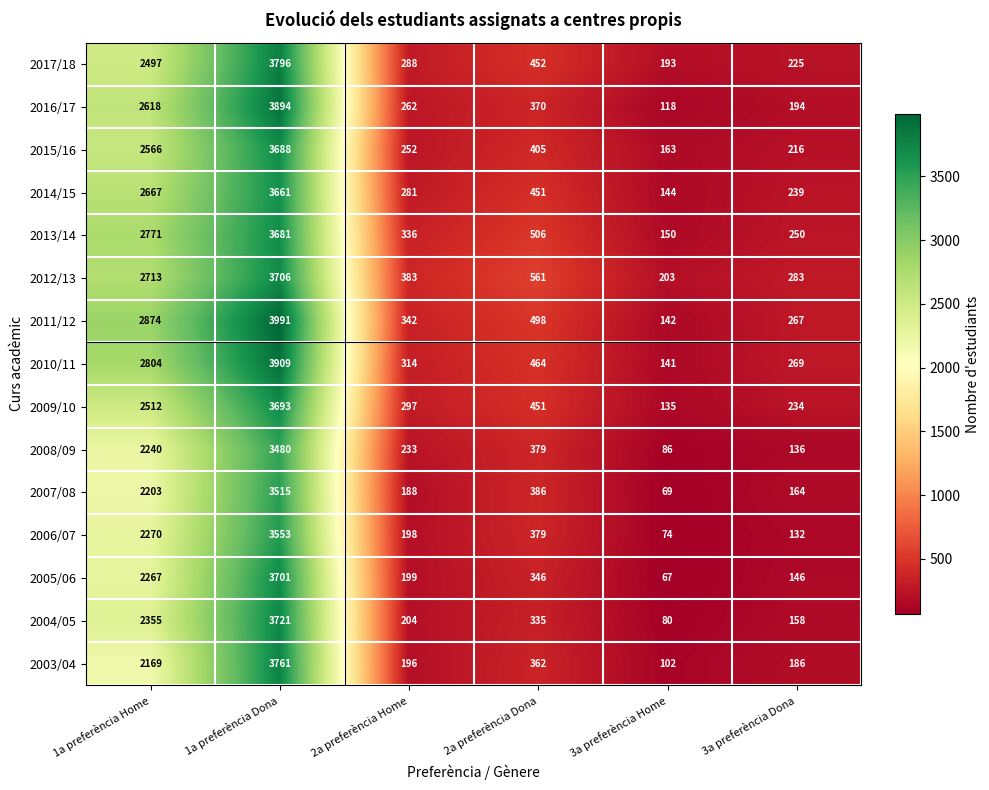

At which label does 2008/09 first exceed 379?

1a preferència Home